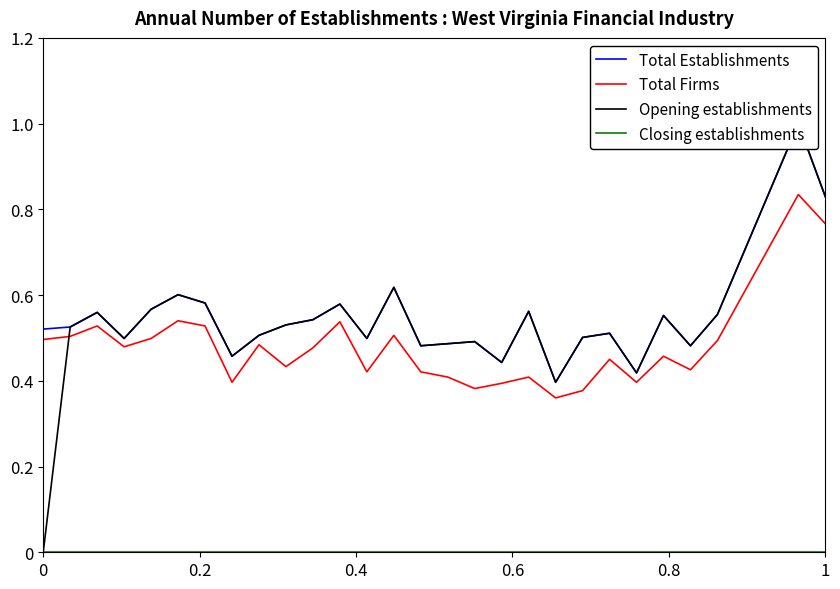

Count the number of data series in this chart.

4